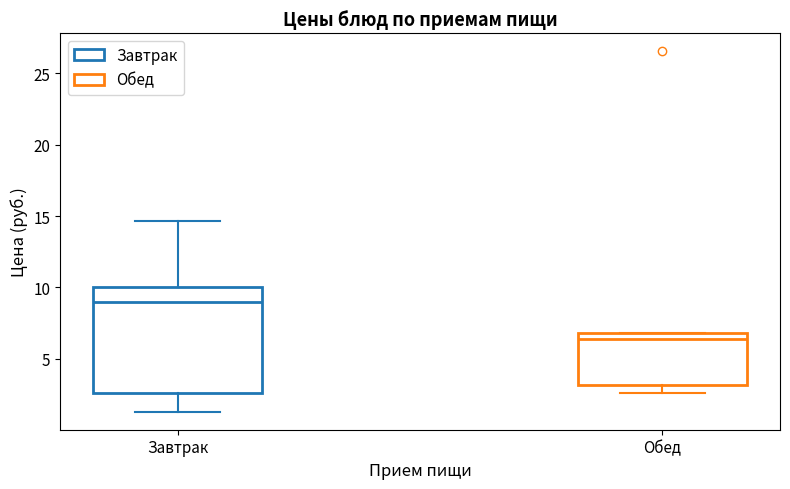

Where is the upper edge of the box for Завтрак on the y-axis? The values are not printed on the chart, so give them approximately, as read against the axis.

10.0